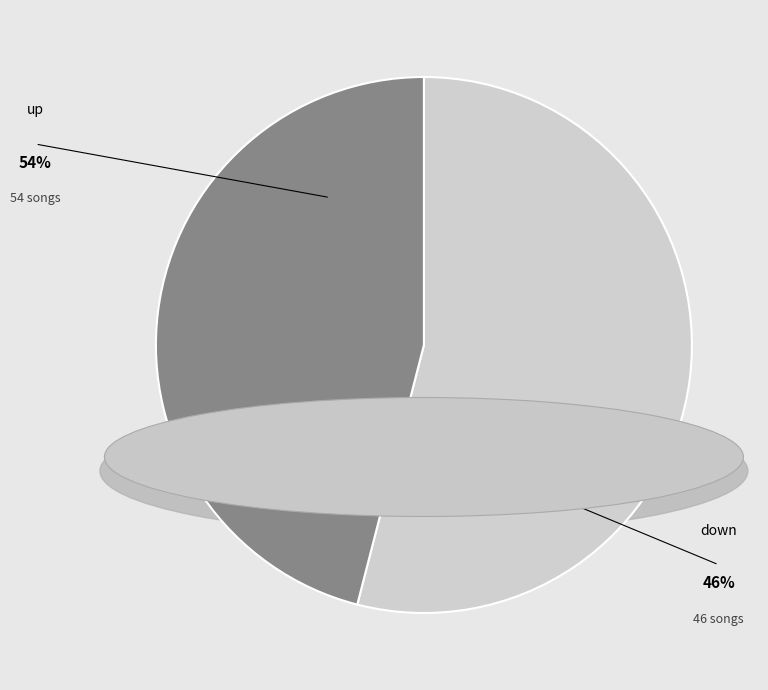

How many slices are in this pie chart?

2